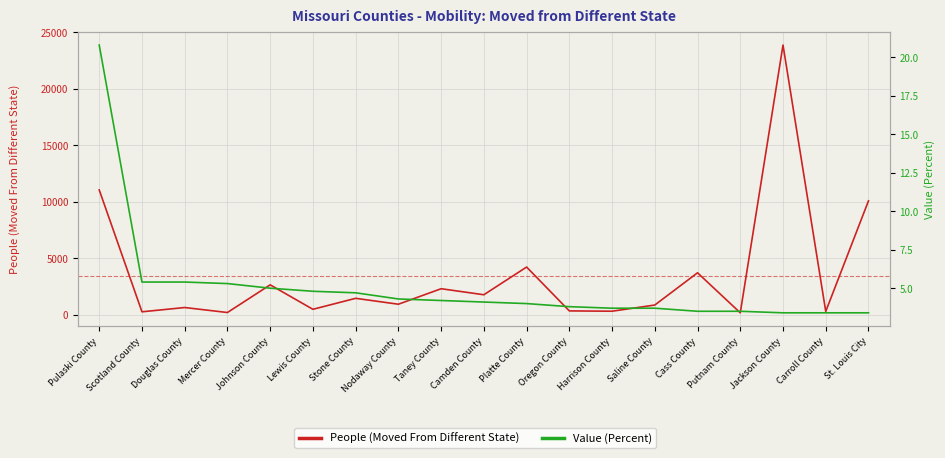

Which series has the widest spread of values?

People (Moved From Different State)